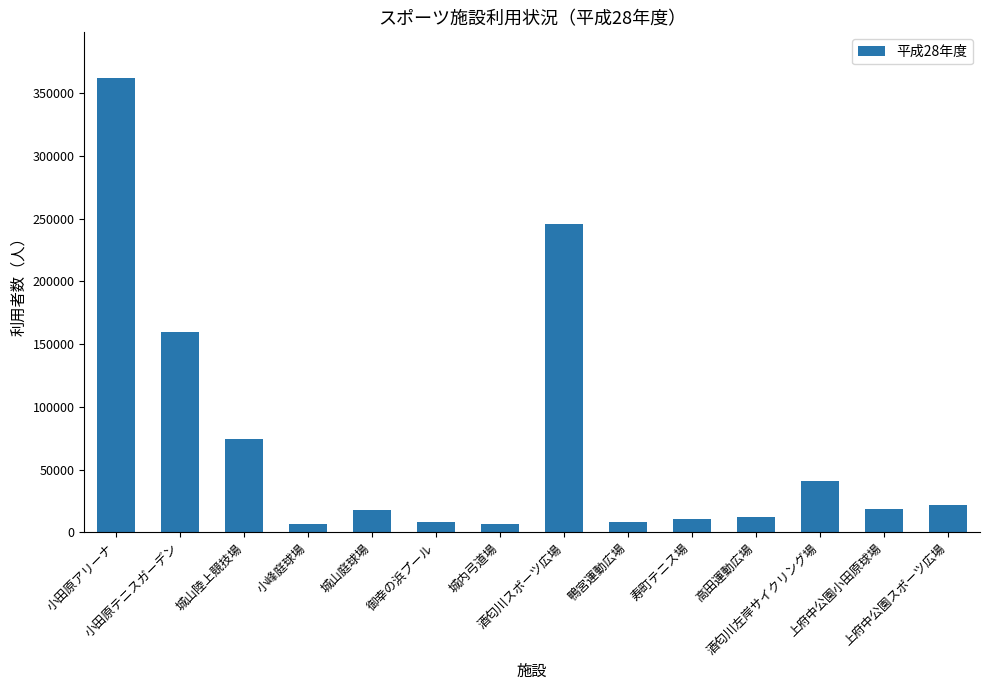

What is the greatest value displayed?

362320